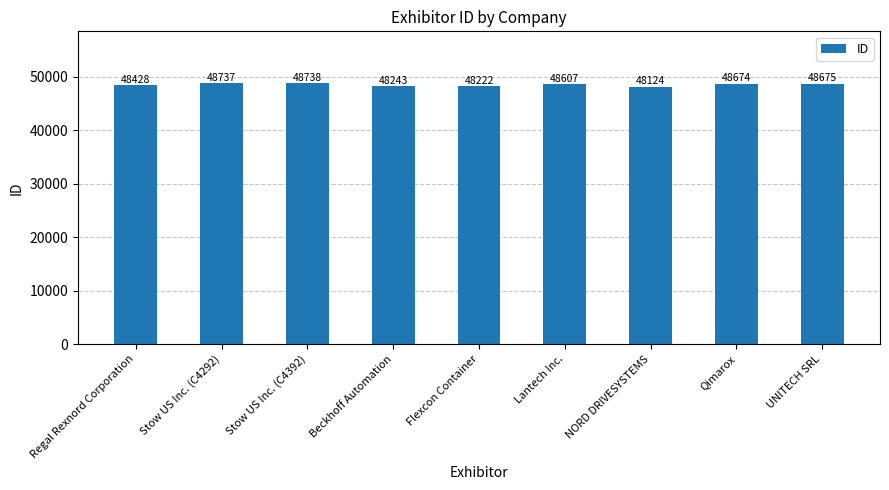

What is the label of the 8th bar from the left?

Qimarox